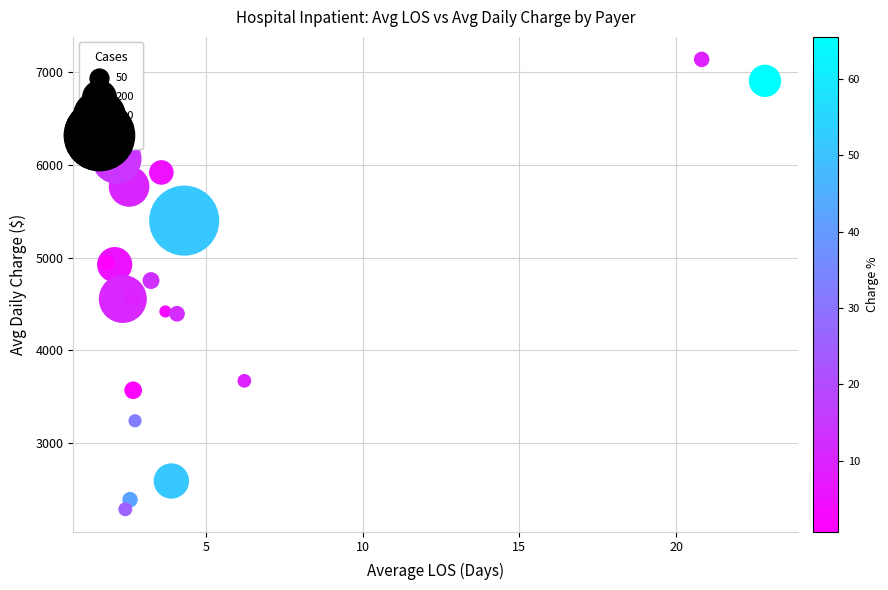

What is the range of Y values (max minus min)?

4853.0